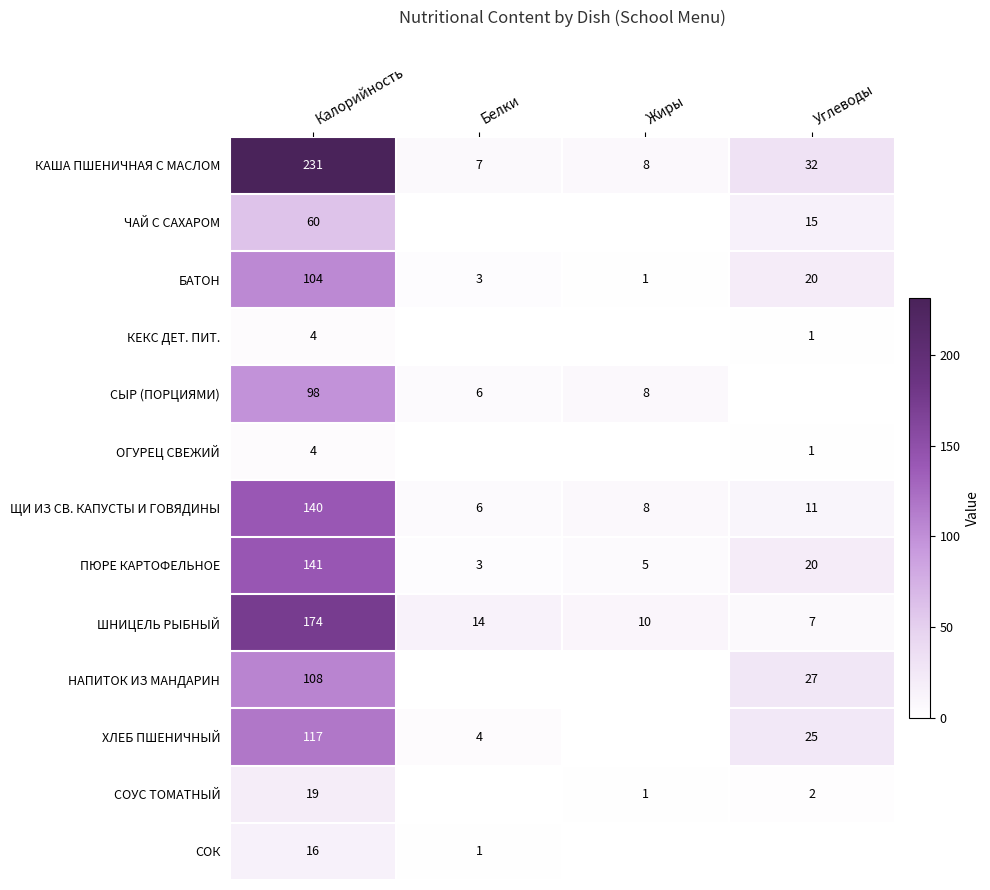

What is the sum of the БАТОН values at Углеводы and Жиры?

21